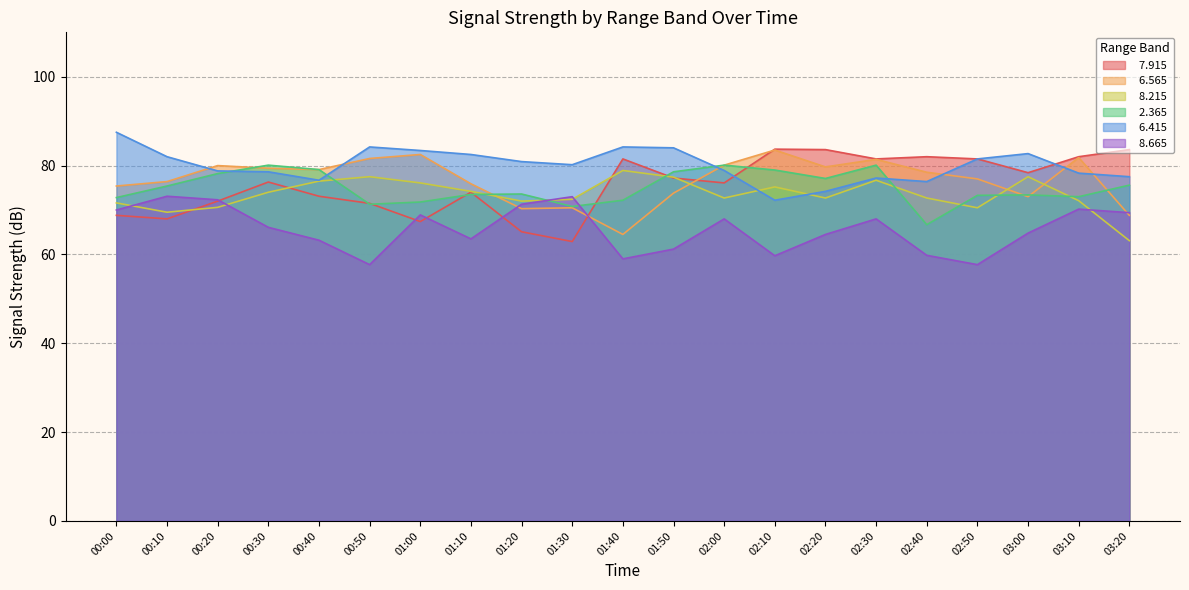

Does the chart display data point markers on the line(s)?

No